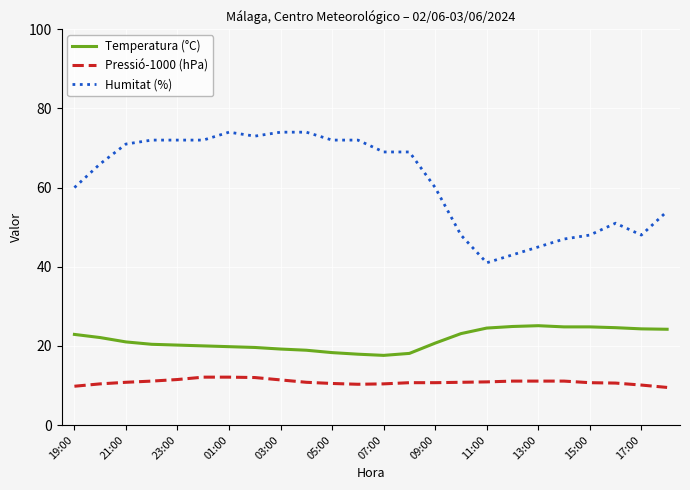

List the series in order of their peak value, highest first.

Humitat (%), Temperatura (°C), Pressió-1000 (hPa)